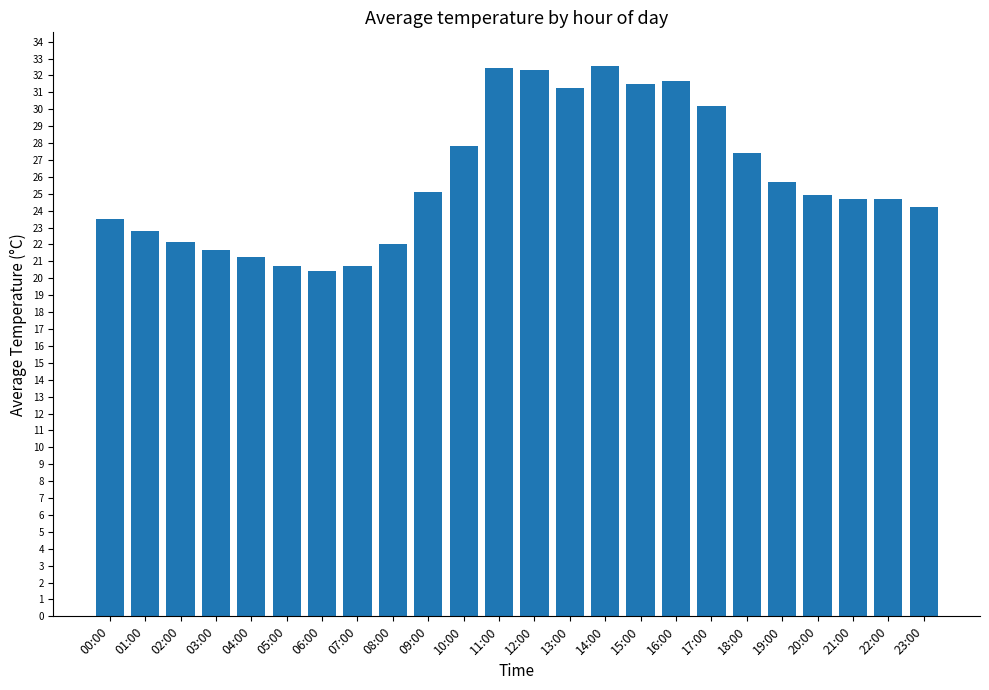

True or false: the data shows 24.7 at 21:00.

True